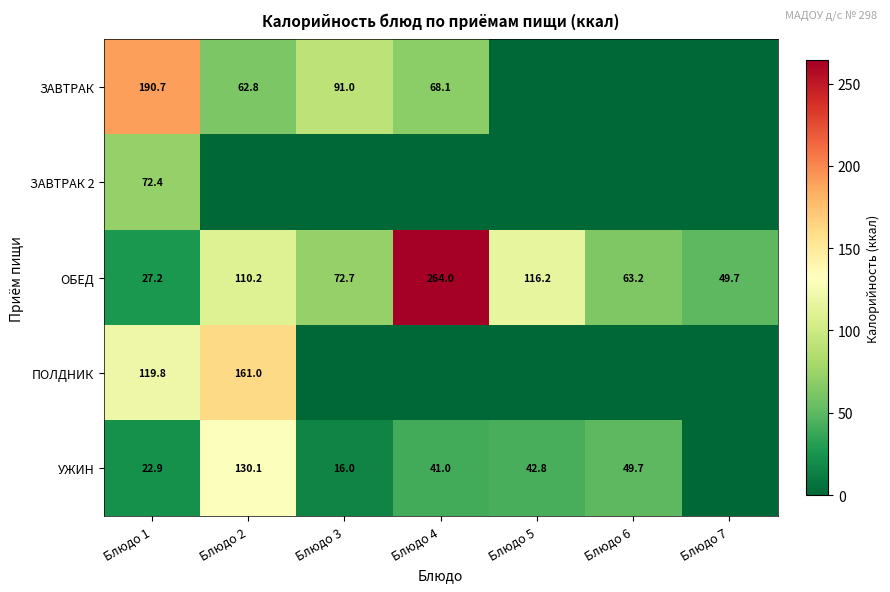

What is the difference between the second highest and second lowest values in the ОБЕД series?

66.5